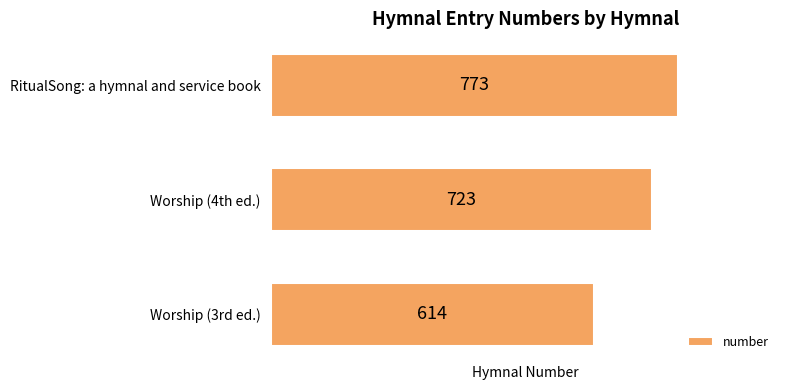

Does the chart contain stacked bars?

No